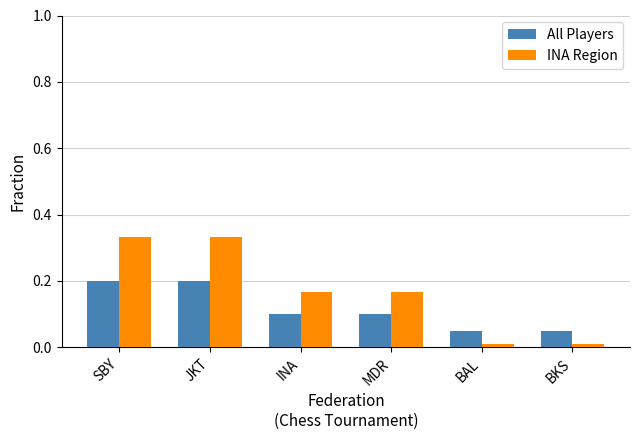

How many series are shown in this chart?

2